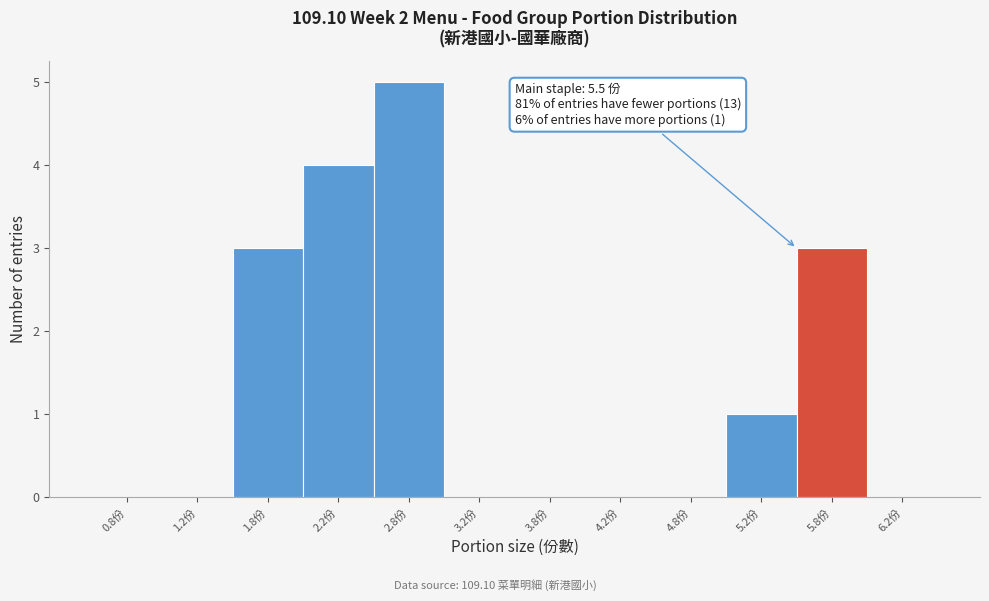

Over which range of the x-axis is the bar tallest?

2.5 to 3.0